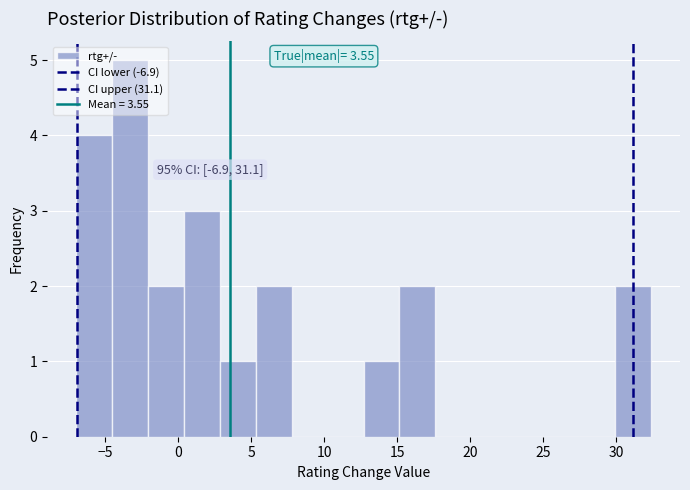

Which range on the x-axis has the tallest bar?

-4.5 to -2.0